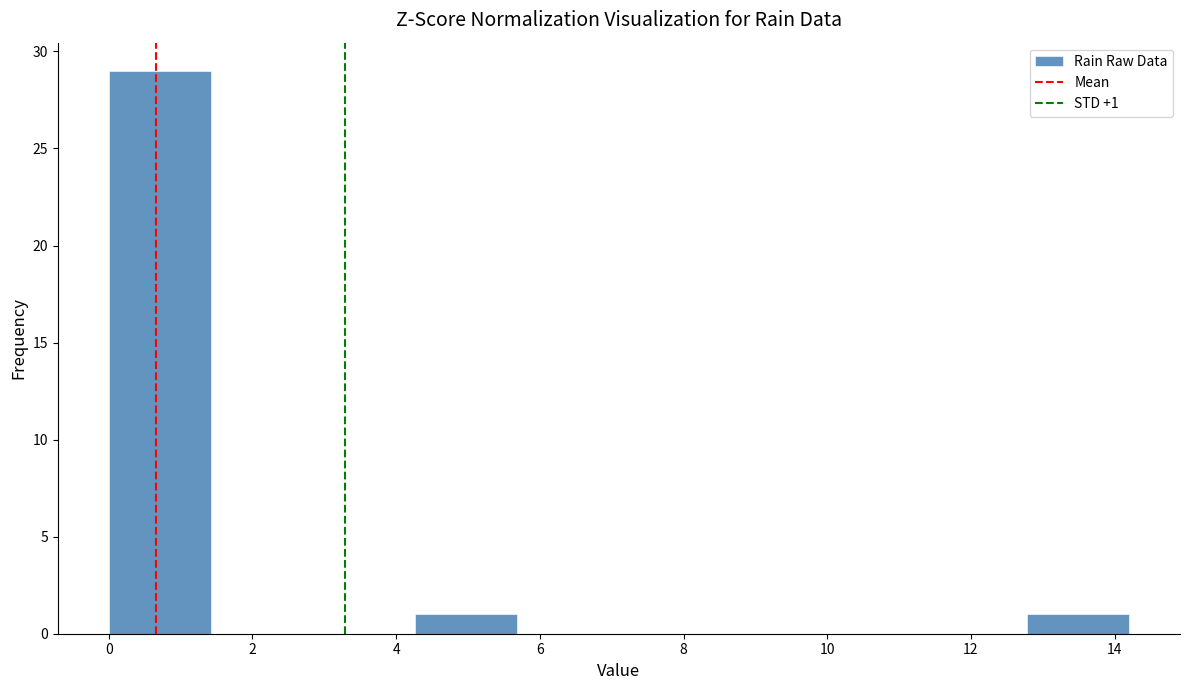

Which range on the x-axis has the tallest bar?

0.00 to 1.42